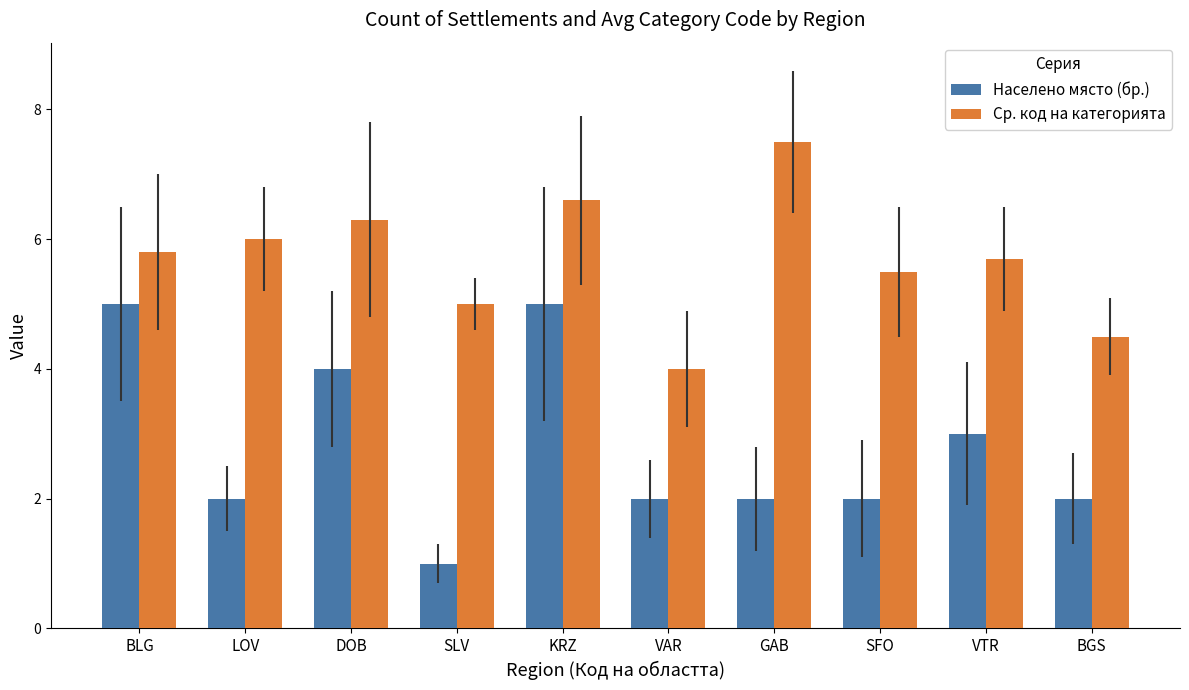

What is the label of the 6th bar from the left?

VAR